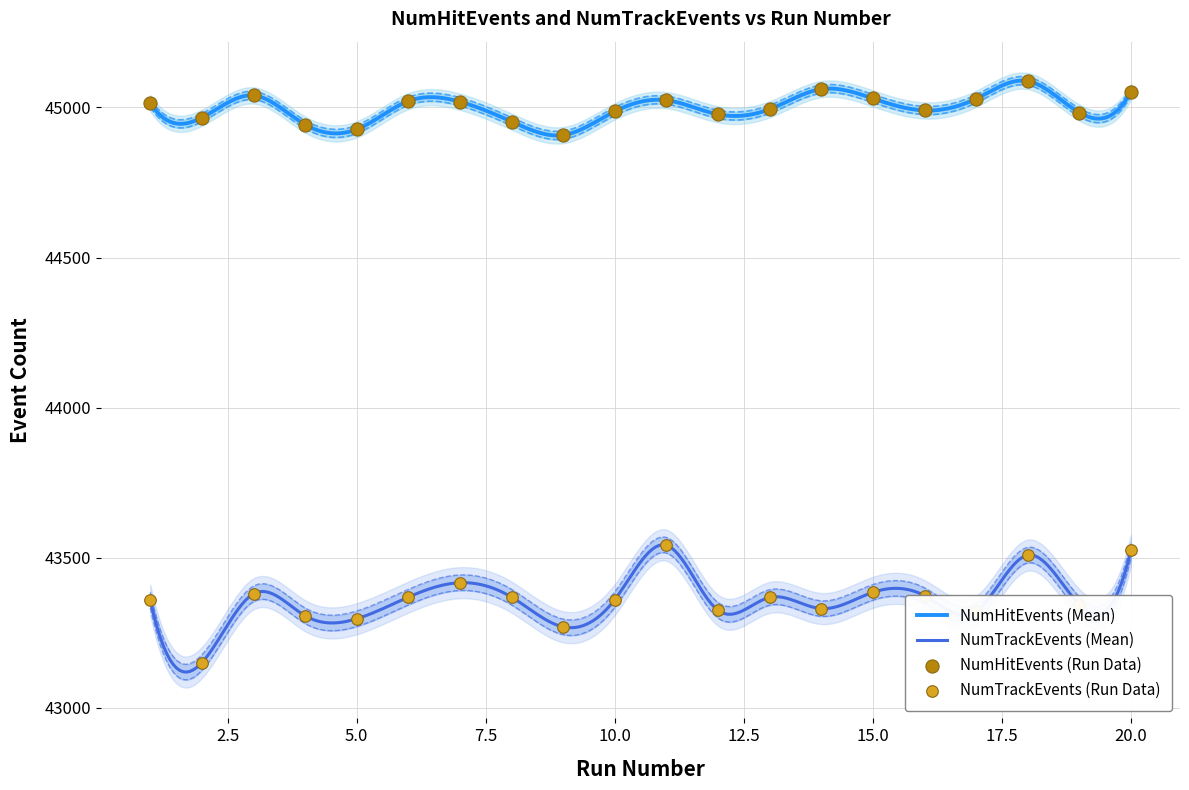

Is the value of NumHitEvents at 3 greater than the value of NumTrackEvents at 17?

Yes